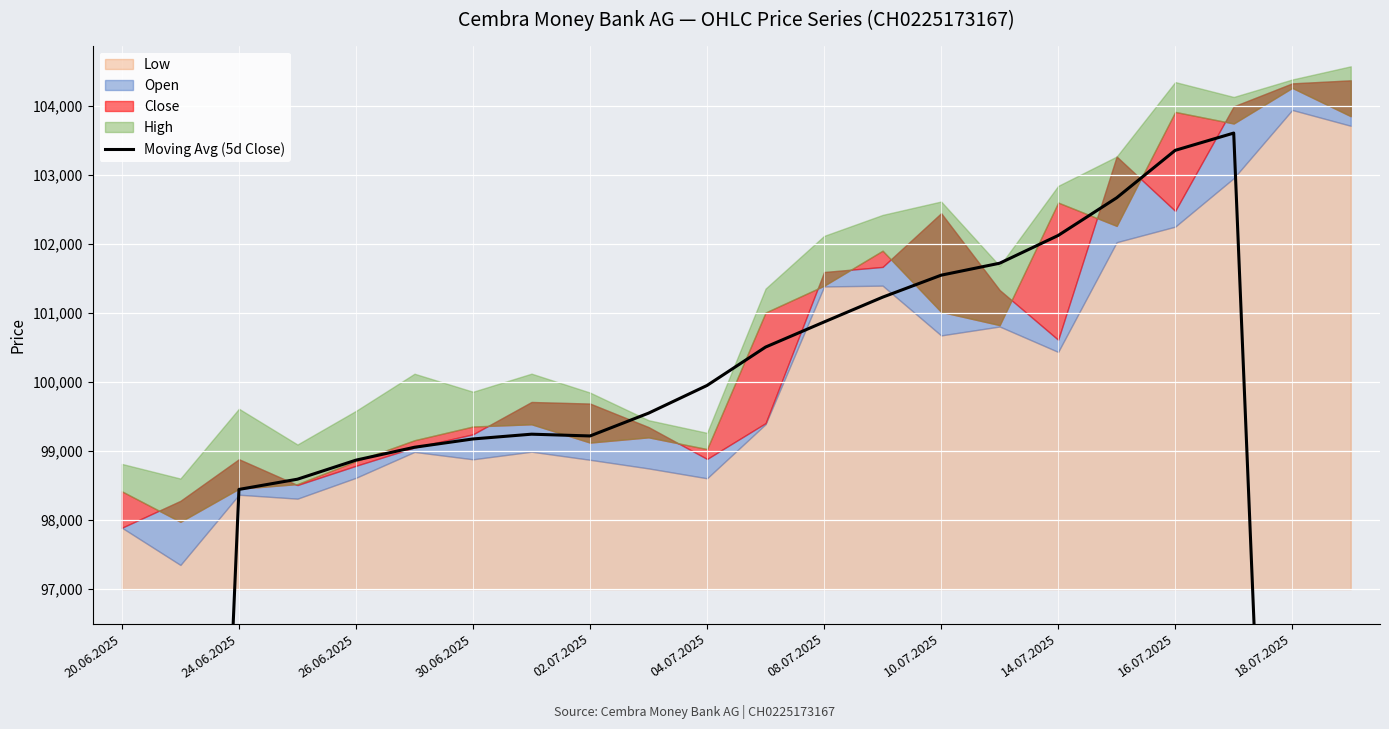

Reading left to right, what are all the values shown in this chart?

58969.0	78673.2	98443.8	98591.8	98867.8	99054.4	99174.6	99243.6	99218.0	99548.2	99949.6	100505.4	100868.8	101227.8	101546.2	101719.4	102121.4	102667.0	103354.2	103604.4	83152.4	62370.2